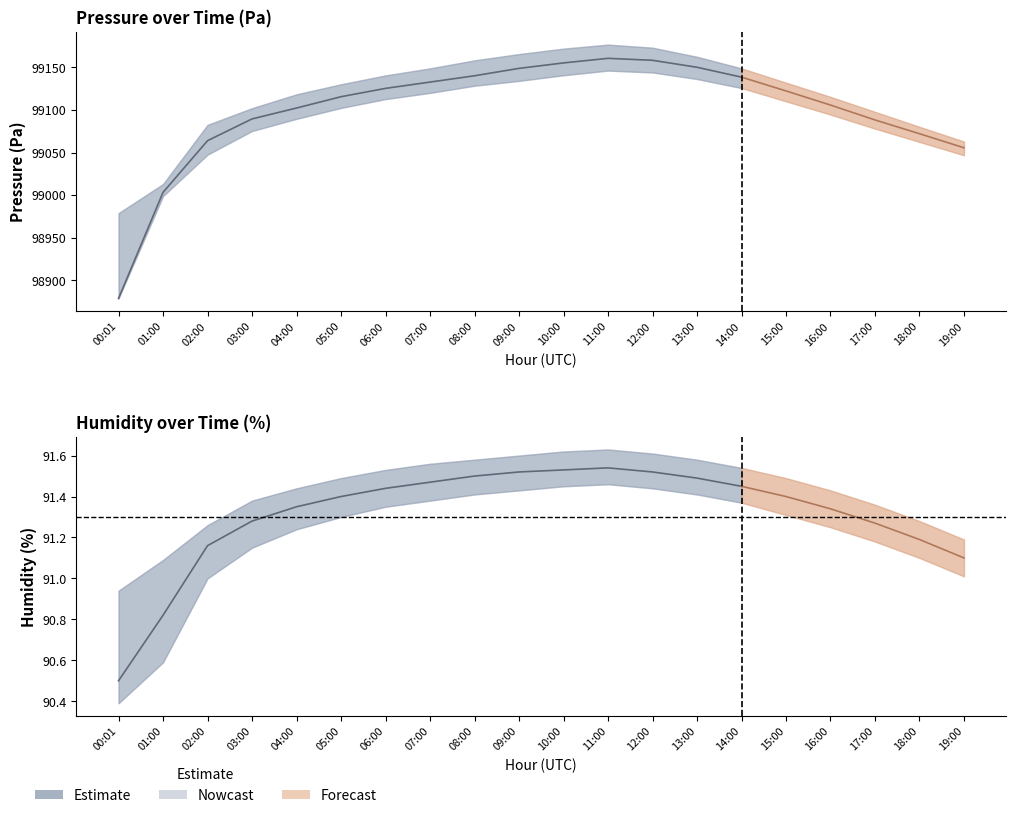

How many categories are shown in the chart?

20